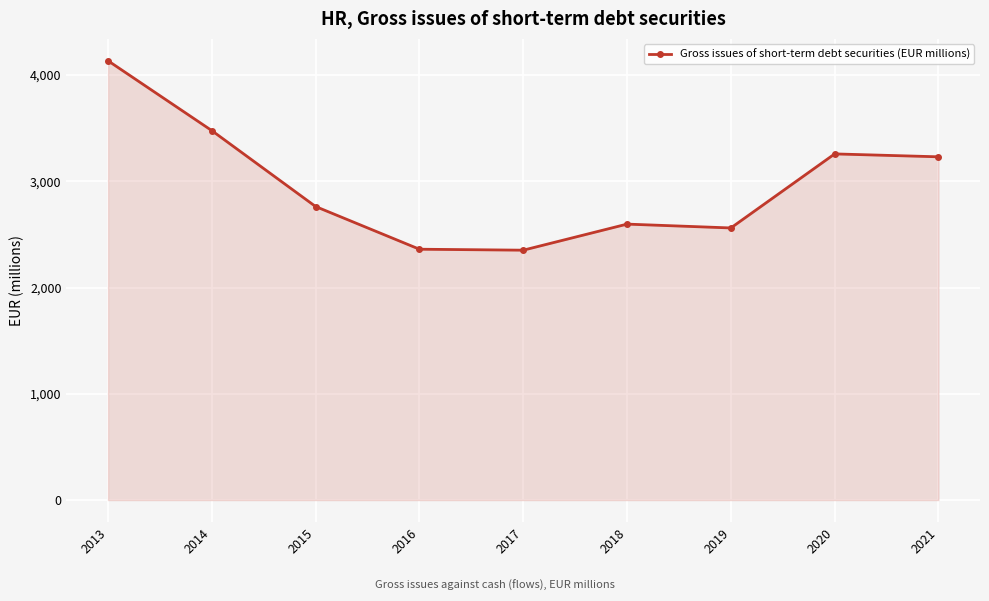

Is it true that the value at 2015 is 2762.0?

True